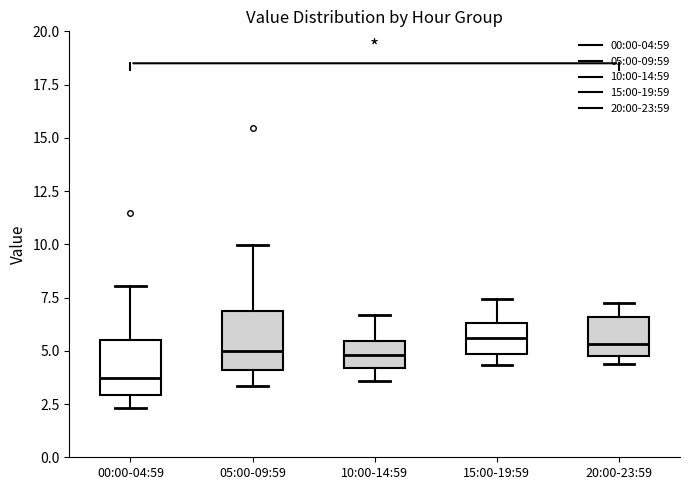

Reading left to right, read every box against the y-axis: the position of its median line, the range the box covers, and the ends of its whiskers. The values are not printed on the chart, so give them approximately, as read against the axis.

00:00-04:59: median 3.5, box 3.0 to 5.5, whiskers 2.5 to 8.0
05:00-09:59: median 5.0, box 4.0 to 7.0, whiskers 3.5 to 10.0
10:00-14:59: median 5.0, box 4.0 to 5.5, whiskers 3.5 to 6.5
15:00-19:59: median 5.5, box 5.0 to 6.5, whiskers 4.5 to 7.5
20:00-23:59: median 5.5, box 4.5 to 6.5, whiskers 4.5 (just below the box's lower edge) to 7.0